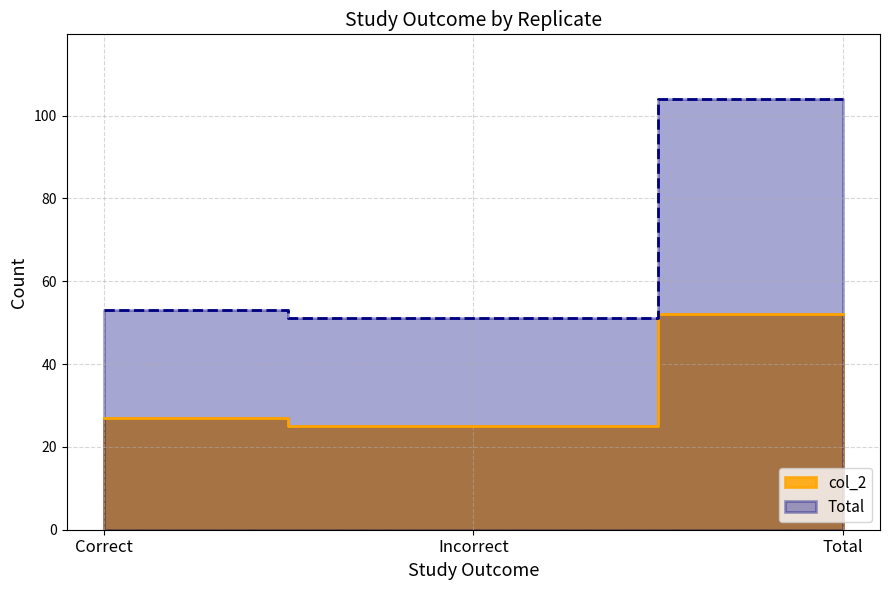

What are all the series names shown in the legend?

col_2, Total